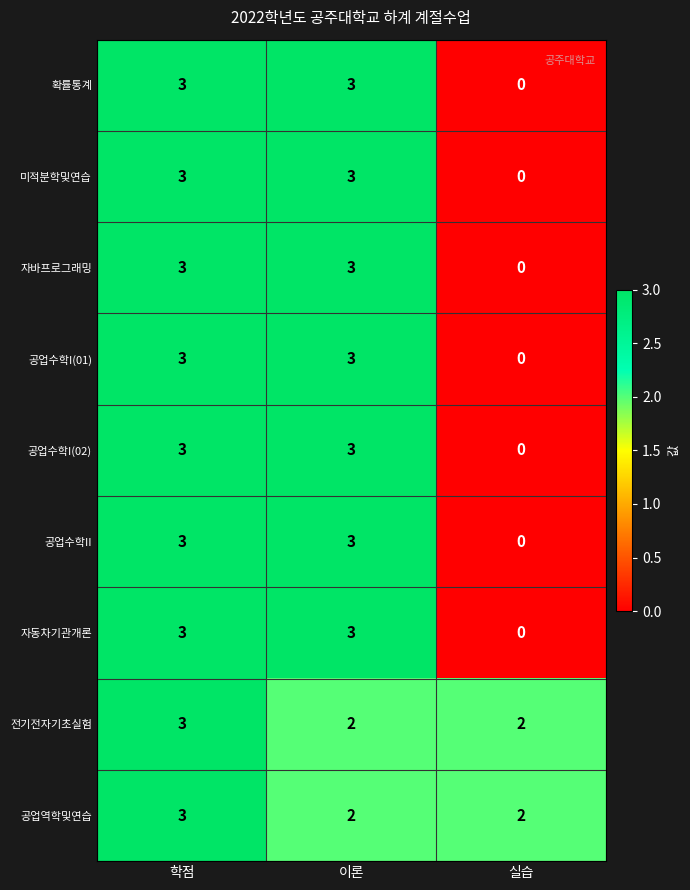

What is the sum of the 공업역학및연습 values at 이론 and 실습?

4